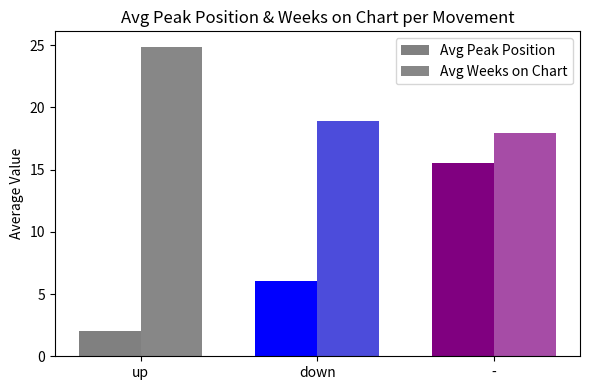

How many series are shown in this chart?

2